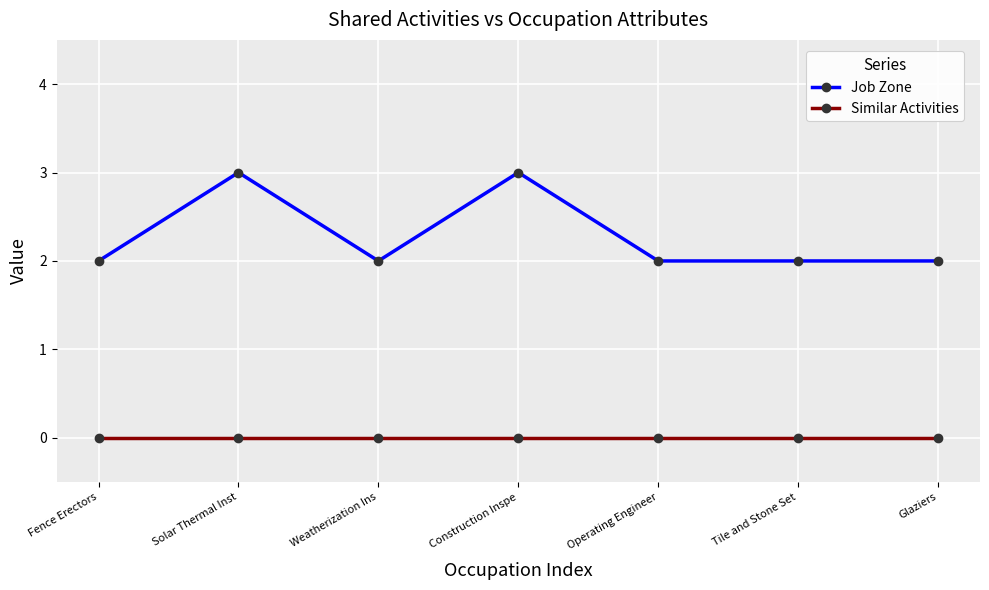

How many data points does each series have?

7